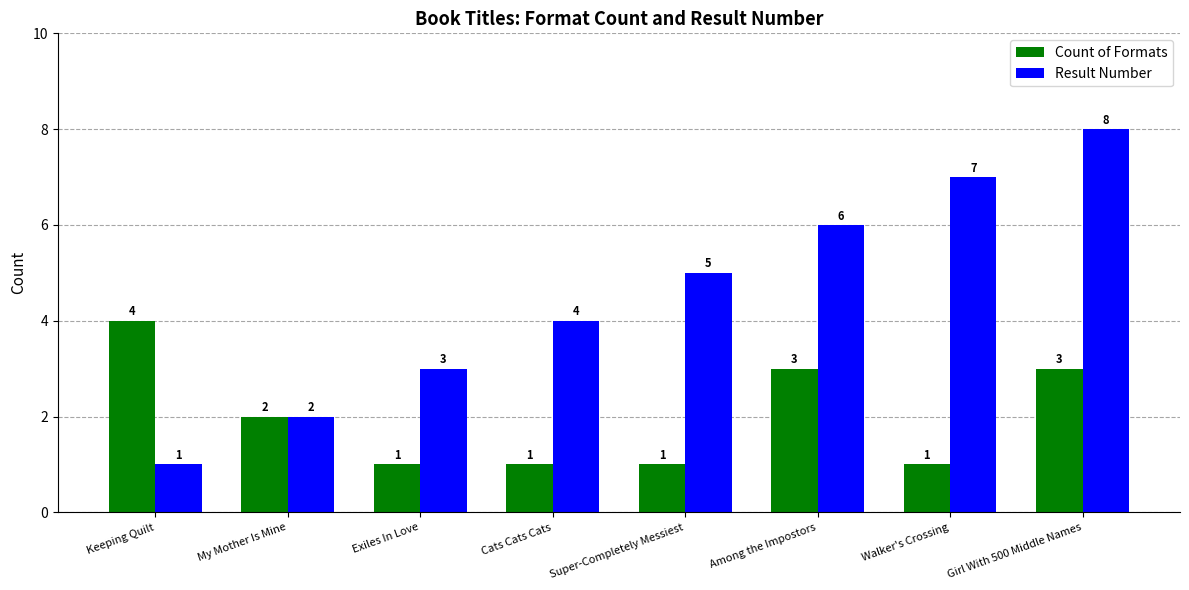

What is the lowest value of the Result Number series?

1